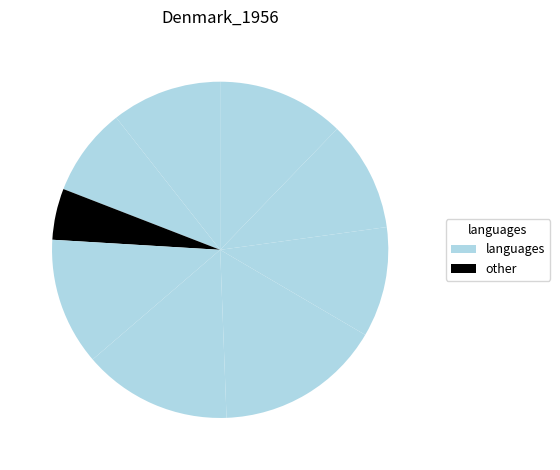

How many slices are in this pie chart?

9